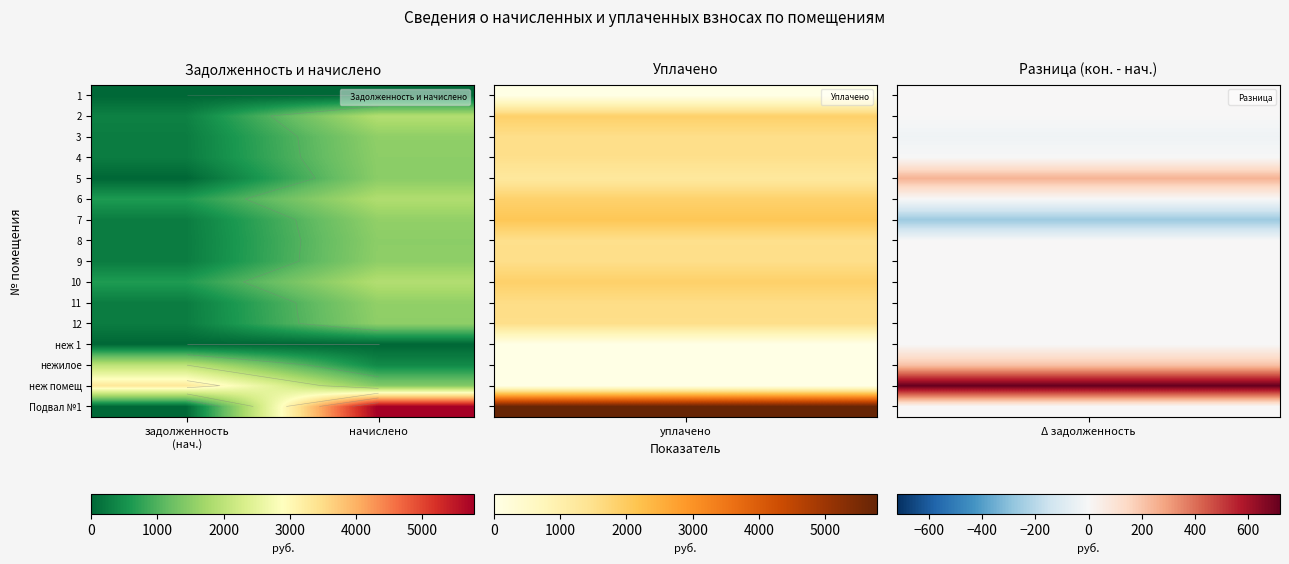

Is it true that 8 equals 251.8 at задолженность (нач.)?

True